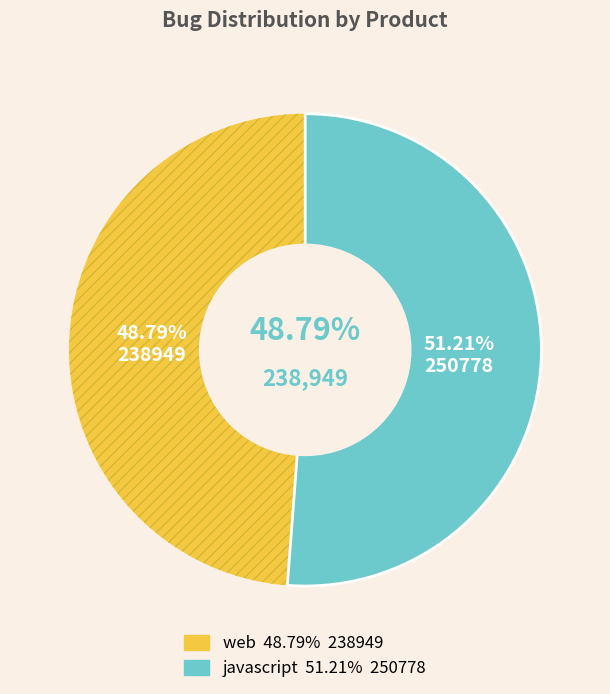

What is the majority slice?

javascript